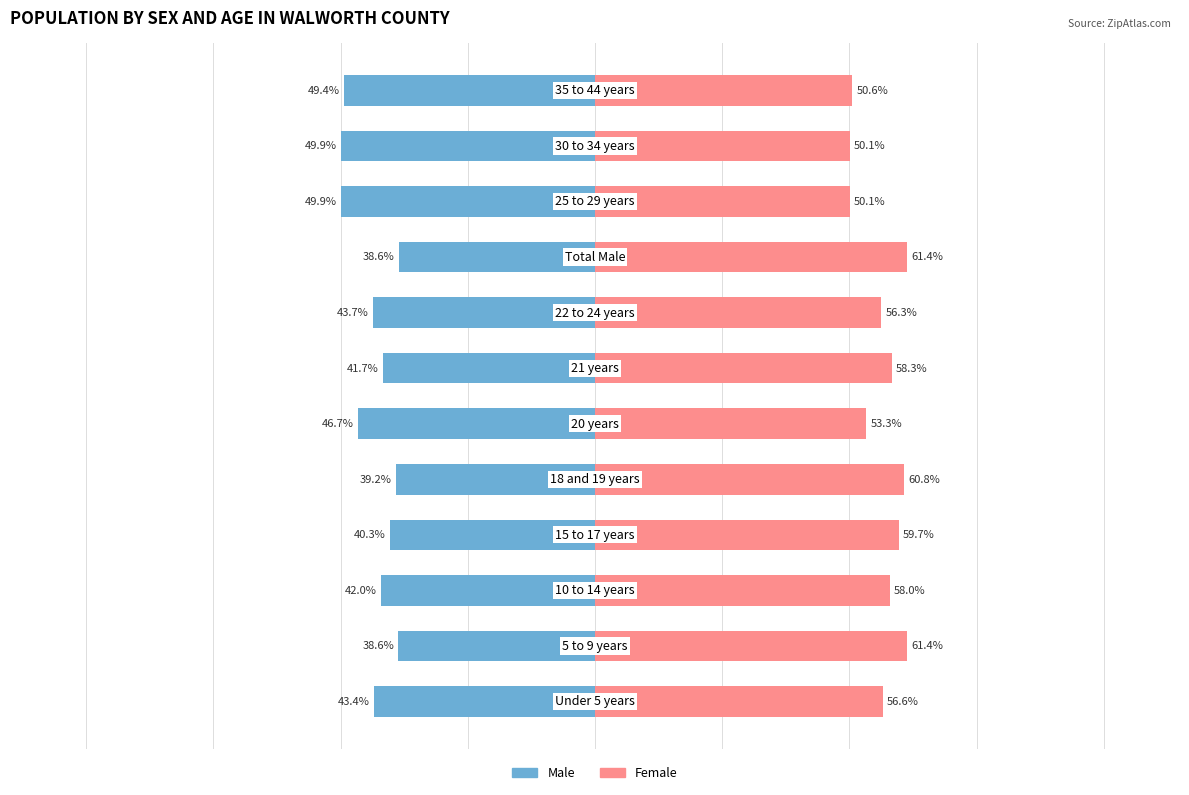

Which series has the largest total across all categories?

Female